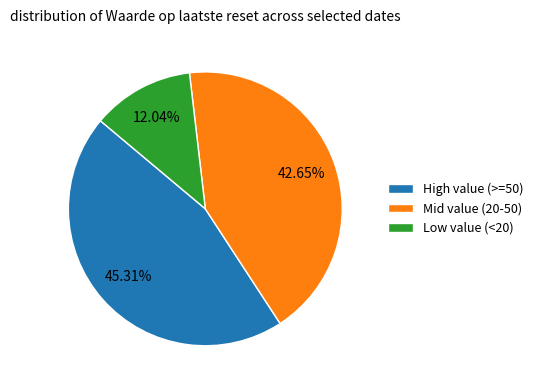

Does High value (>=50) represent more than half of the total?

No